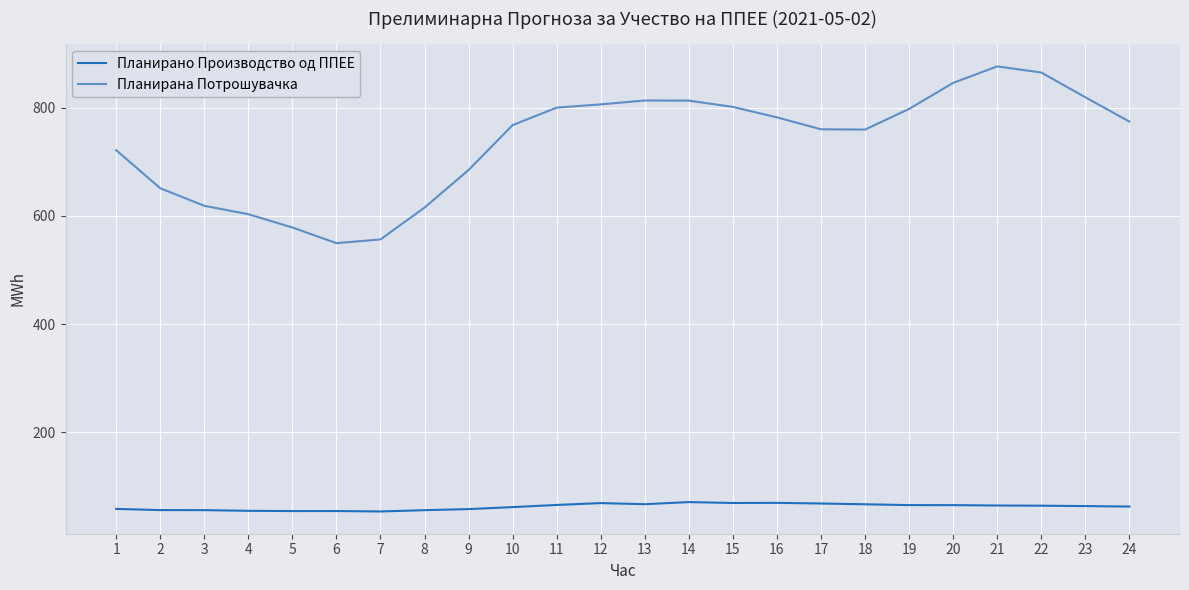

The value of Планирана Потрошувачка at 24 is 1138.2. True or false?

False